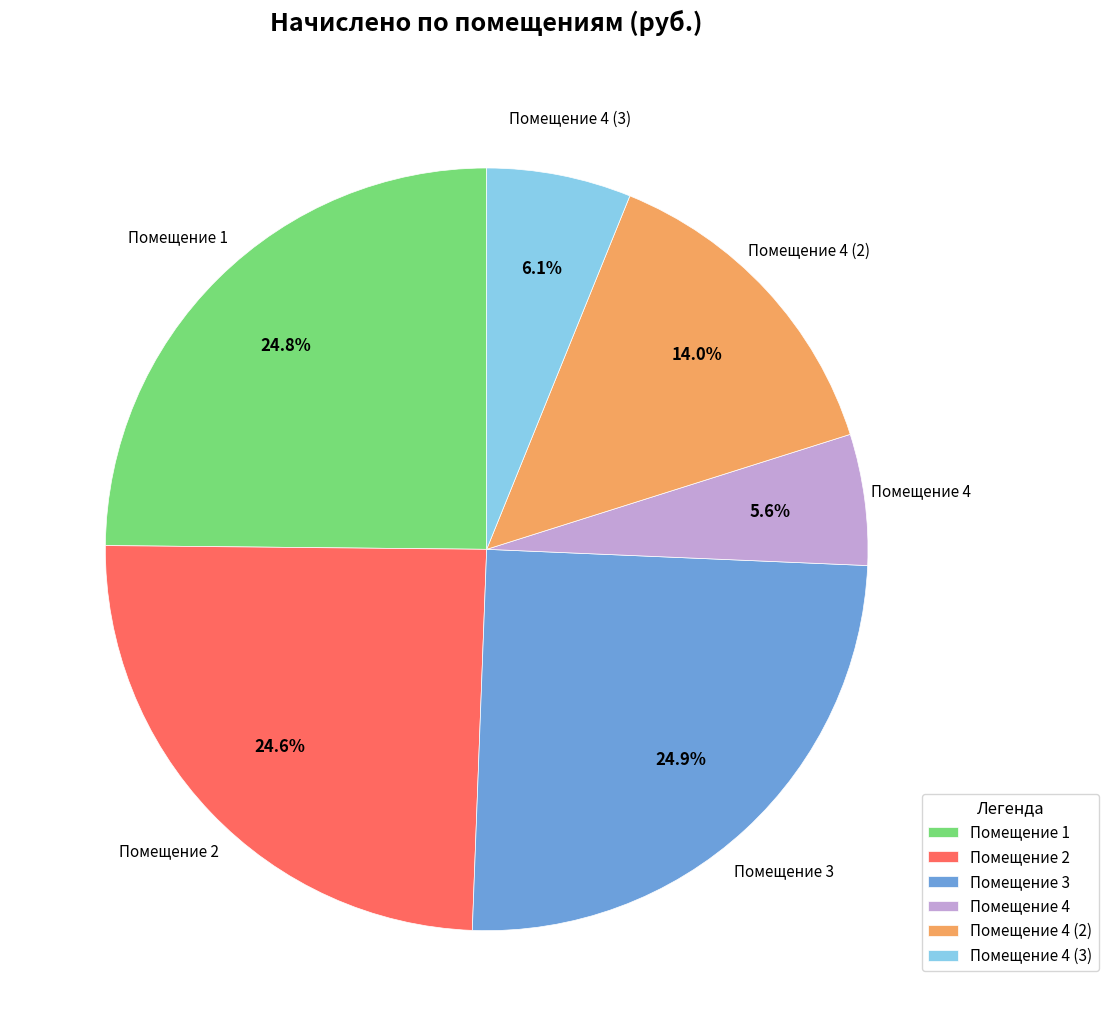

What is the ratio of the value at Помещение 3 to the value at Помещение 1?

1.0